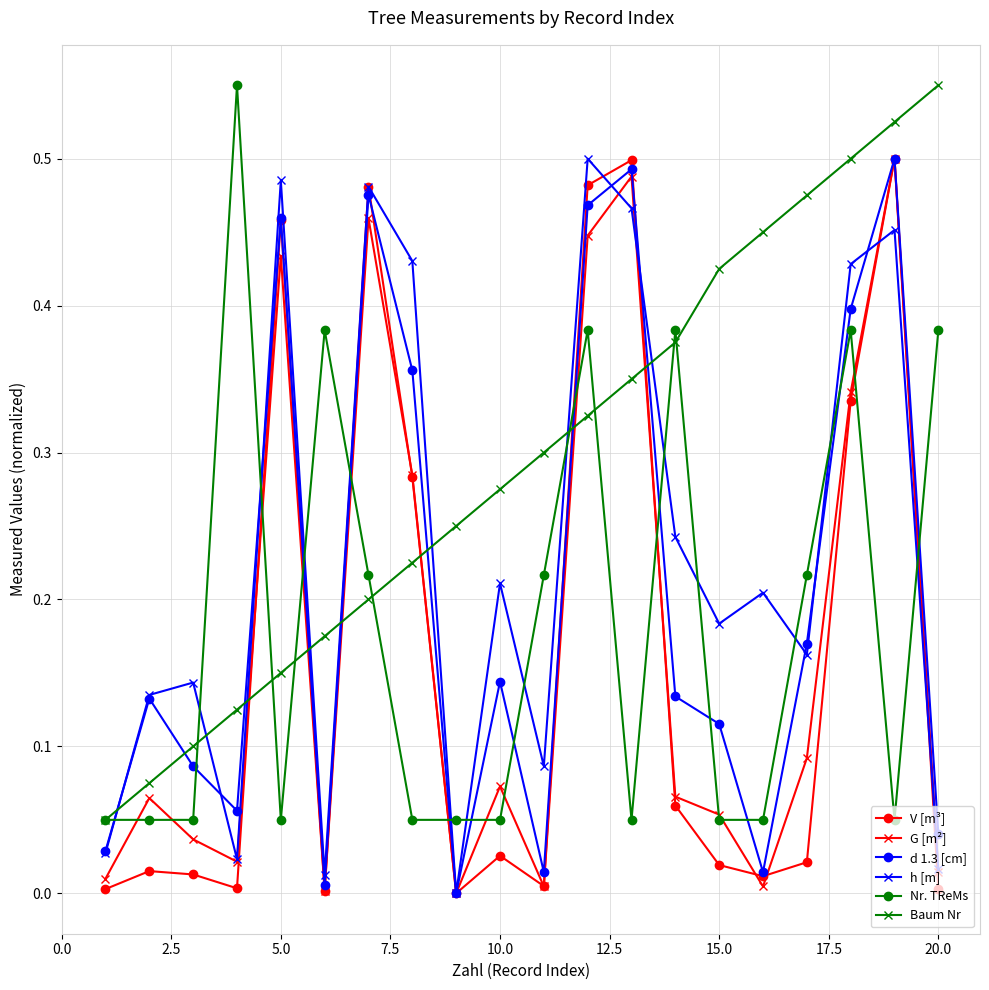

Which series has the largest total across all categories?

Baum Nr